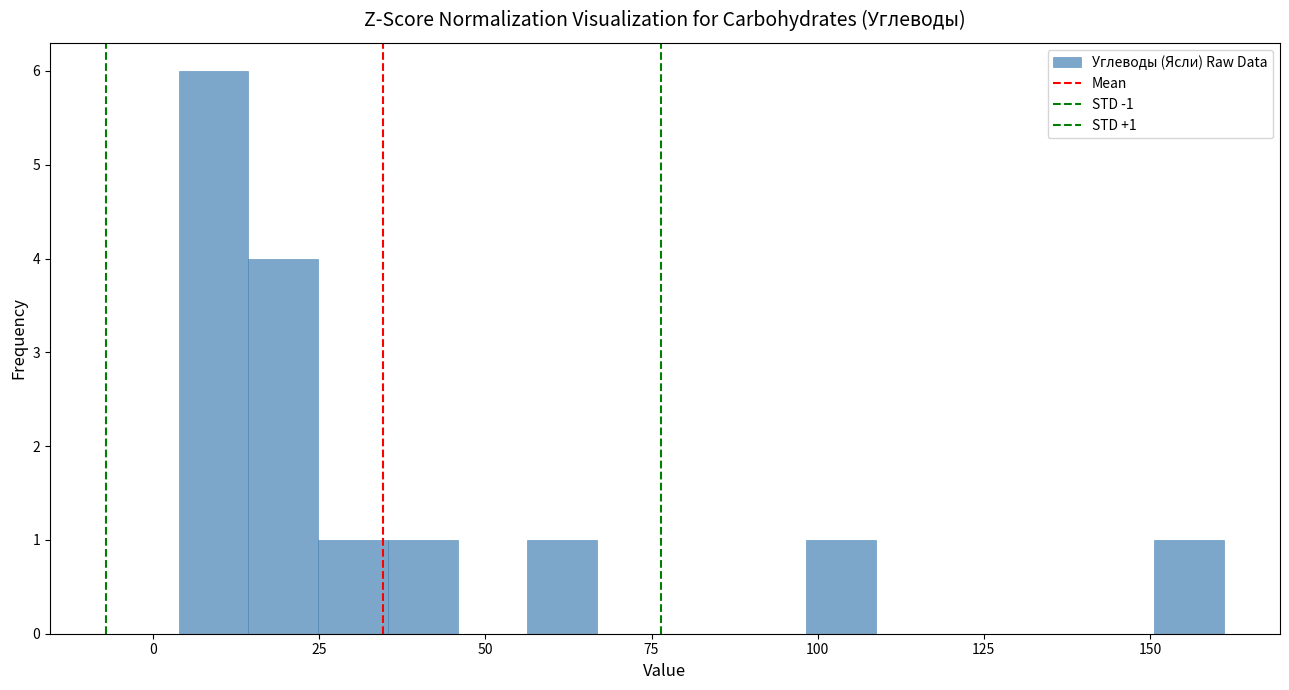

Read against the x-axis, roughly where is the centre of the tallest bar?

10